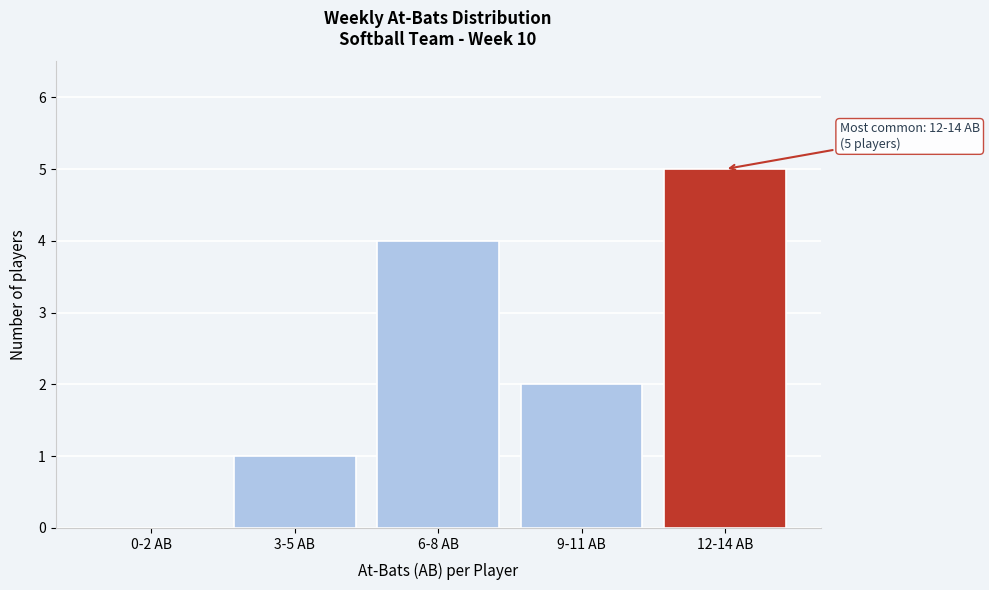

Reading left to right, what are all the values shown in this chart?

0-2 AB=0	3-5 AB=1	6-8 AB=4	9-11 AB=2	12-14 AB=5